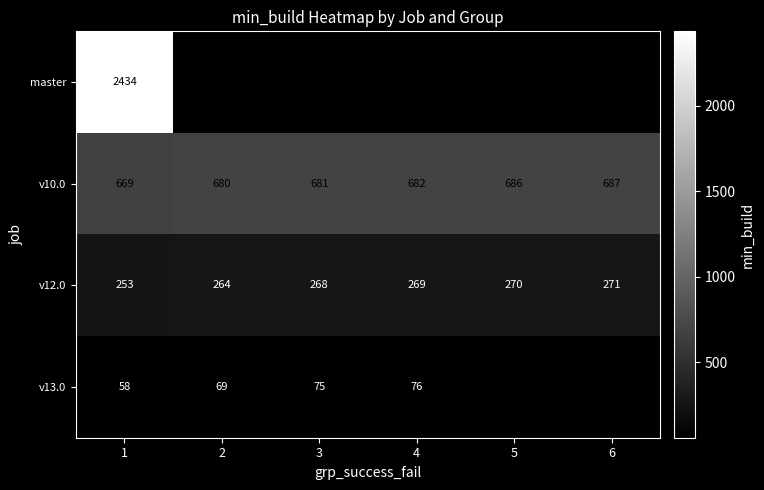

Rank the categories by v12.0 value from lowest to highest.

1, 2, 3, 4, 5, 6